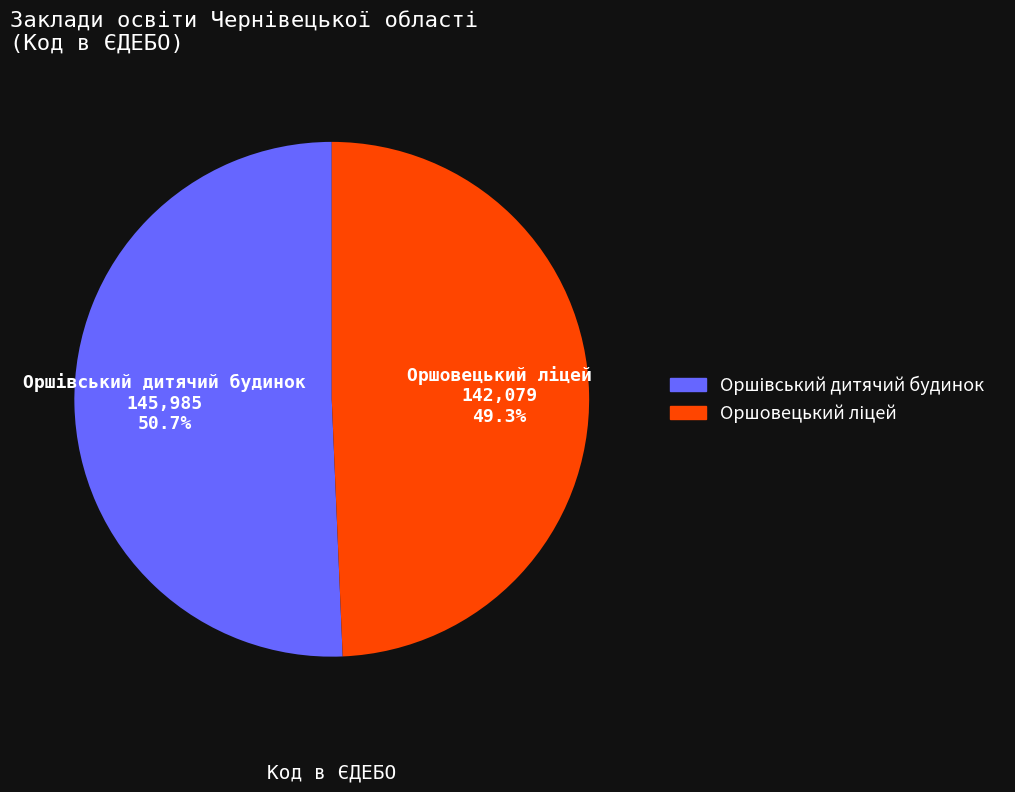

Is there a majority slice in this chart?

Yes